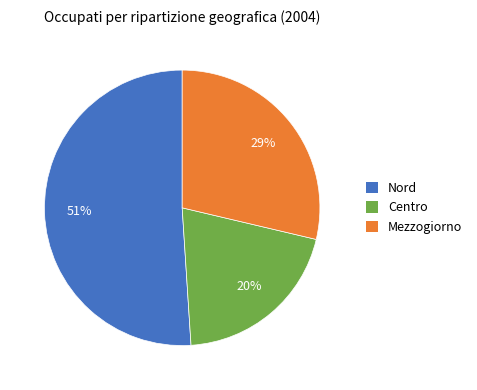

What percentage is the Centro slice, to the nearest percent?

20%